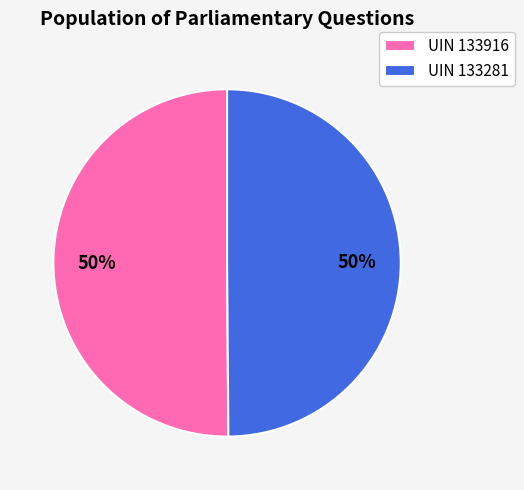

Do UIN 133916 and UIN 133281 together represent more than half of the pie?

Yes